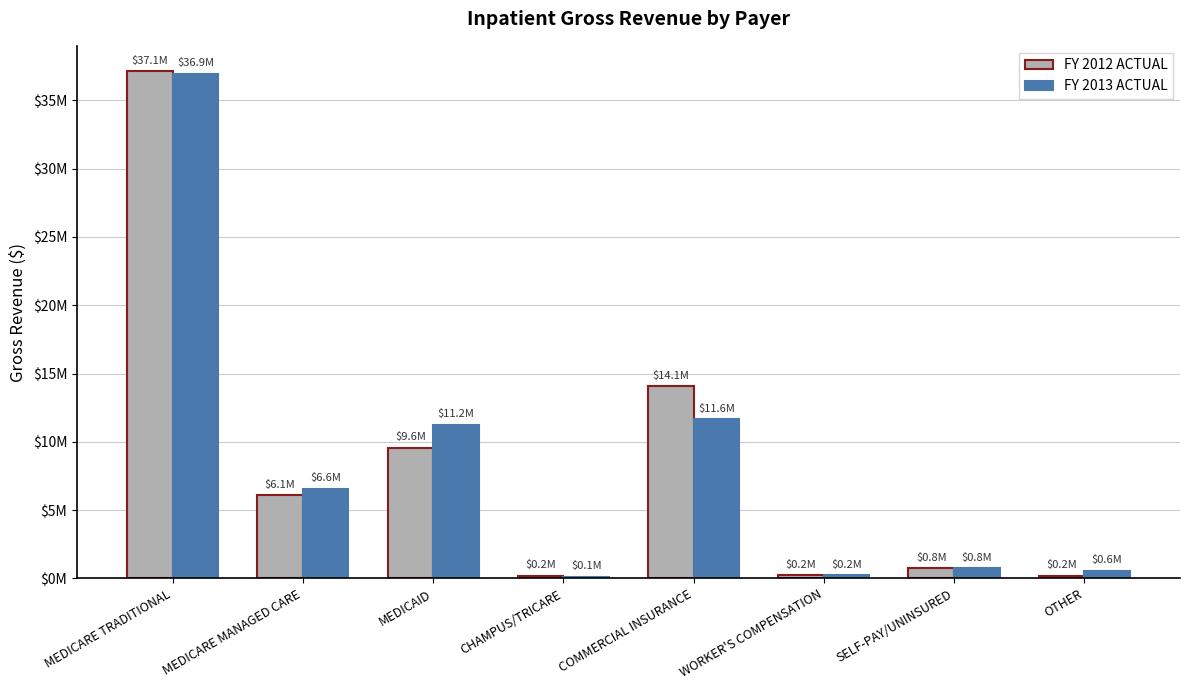

What are all the series names shown in the legend?

FY 2012 ACTUAL, FY 2013 ACTUAL